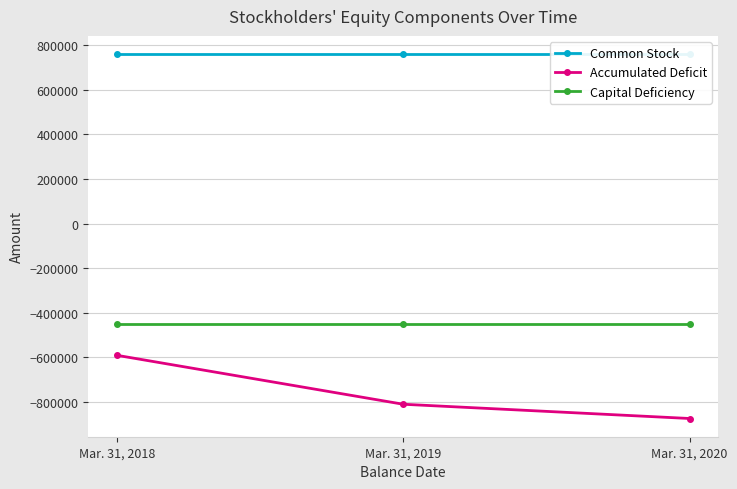

What is the value of the Capital Deficiency point at the 2nd from the left?

-449450